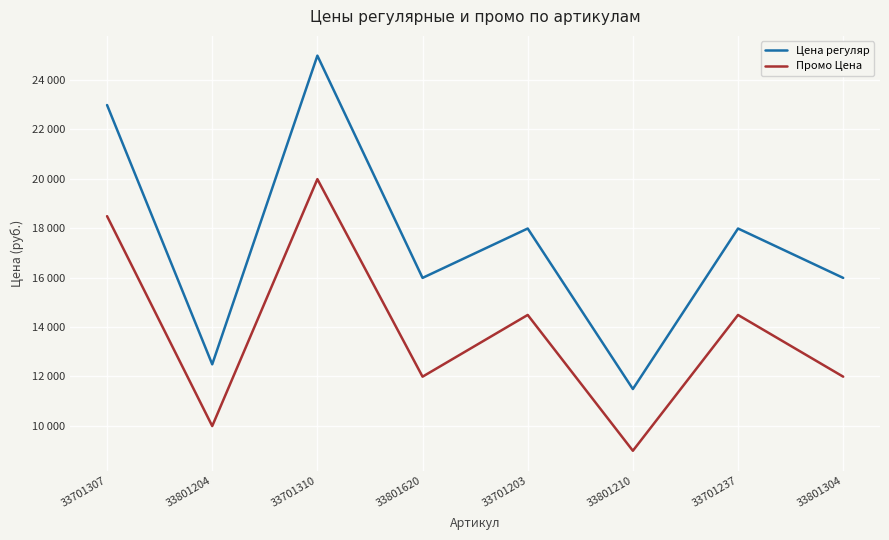

What is the label of the 1st point from the right?

33801304